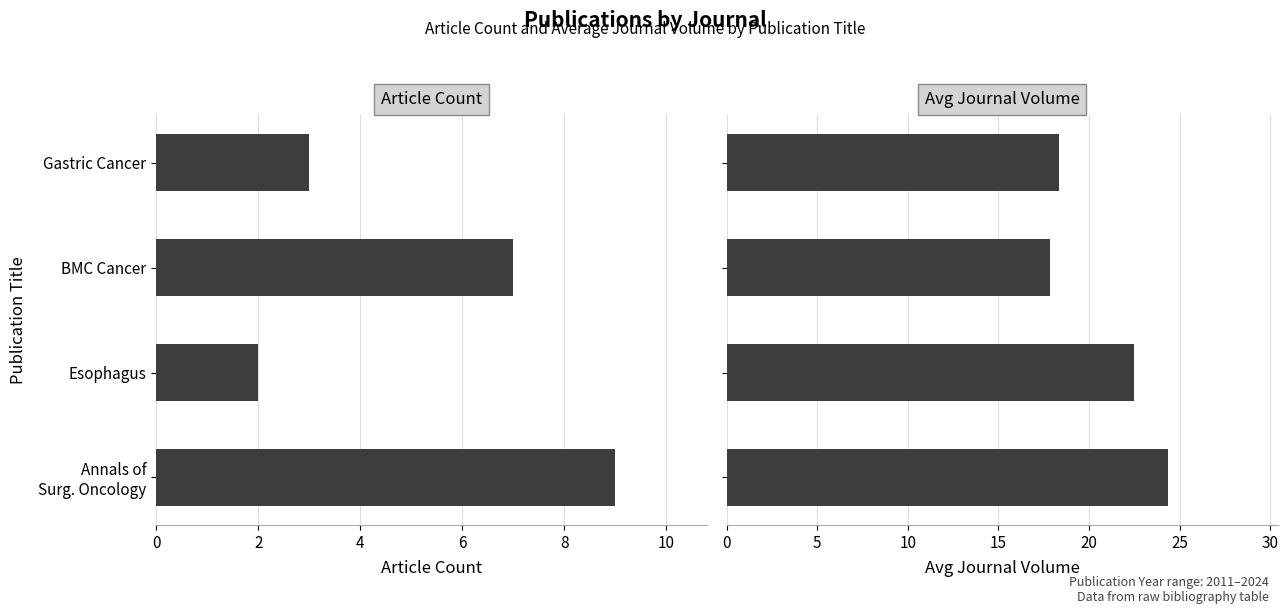

Between Esophagus and BMC Cancer, which series saw the biggest shift?

Article Count